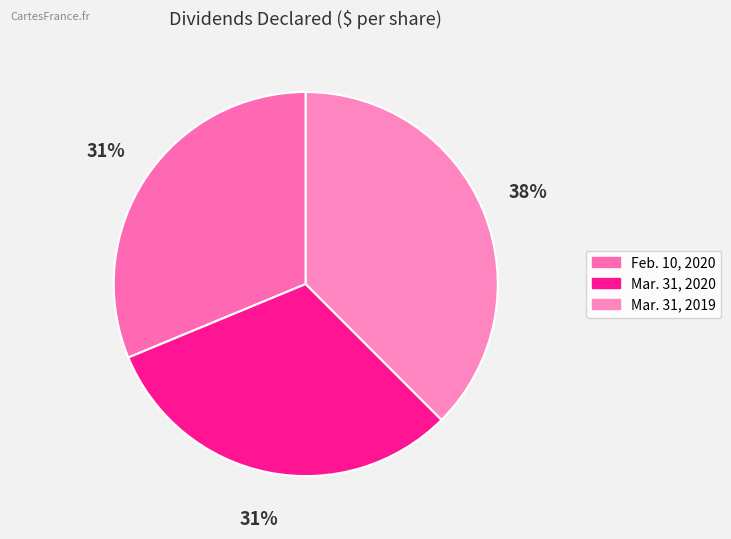

How many segments does this pie chart have?

3